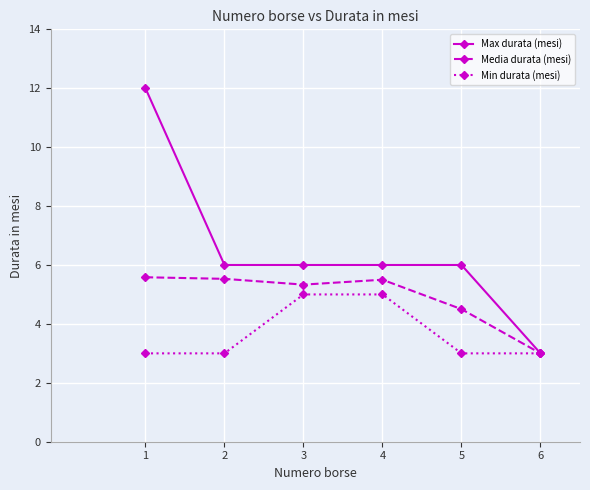

At which category is the sum across all series the highest?

1